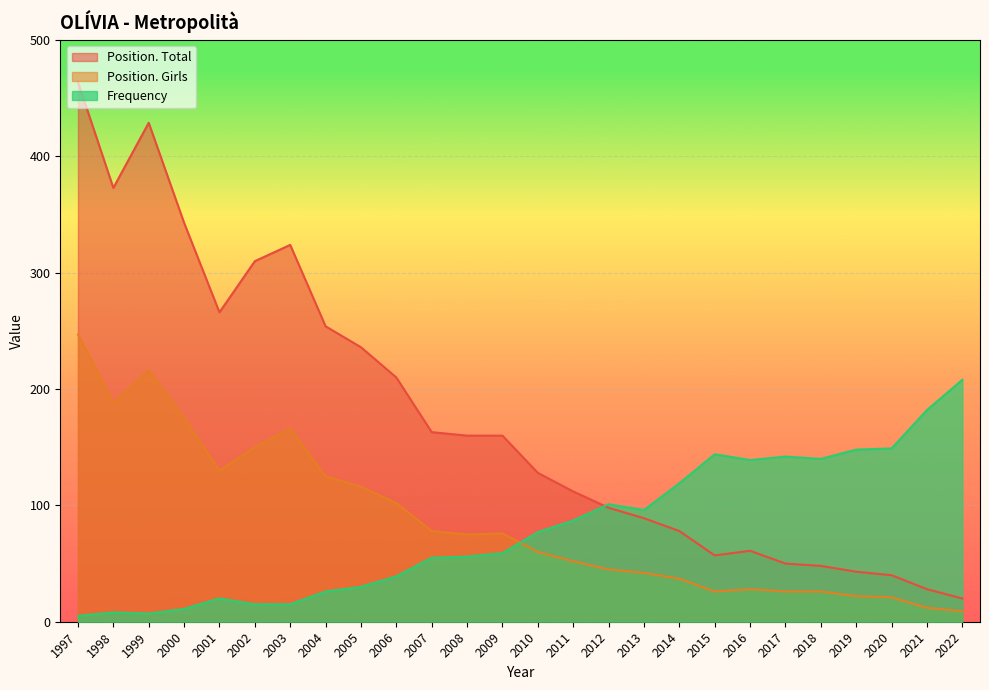

What is the sum of the Position. Total values at 2016 and 2007?

224